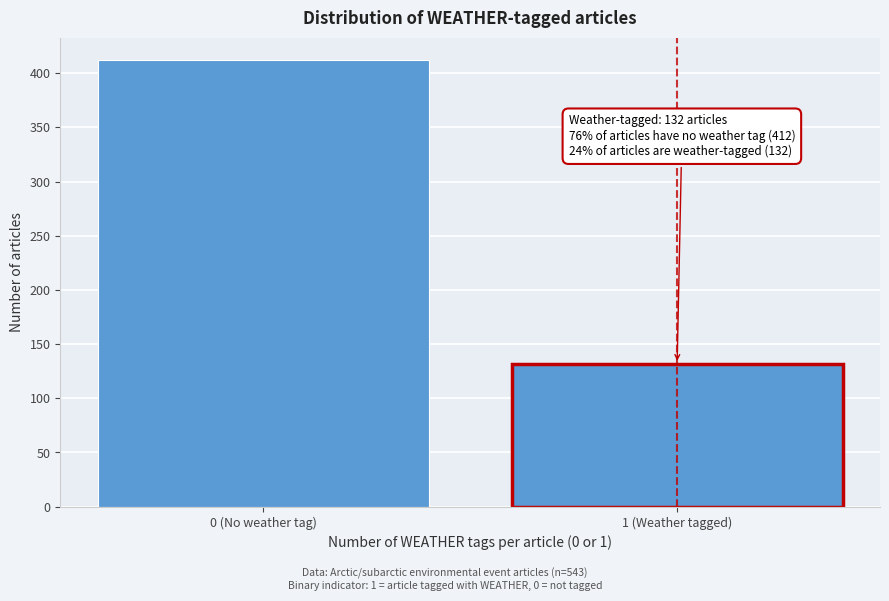

Reading left to right, list all the values displayed in this chart.

0 (No weather tag)=412	1 (Weather tagged)=132